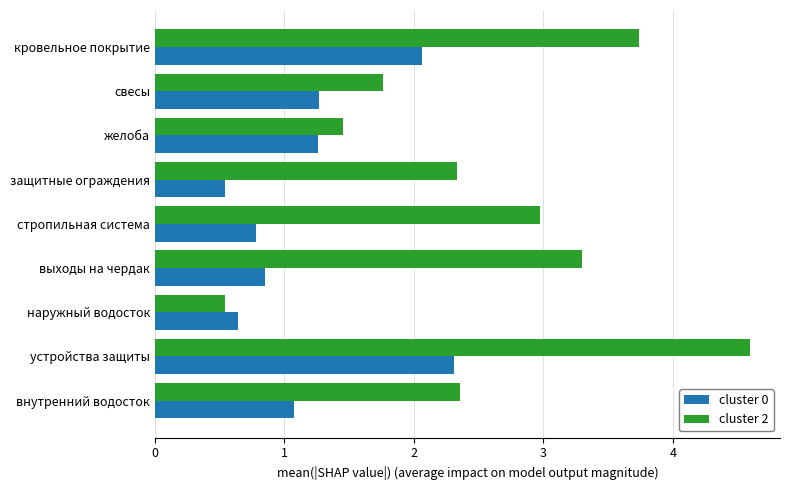

List the series in order of their overall mean, lowest first.

cluster 0, cluster 2